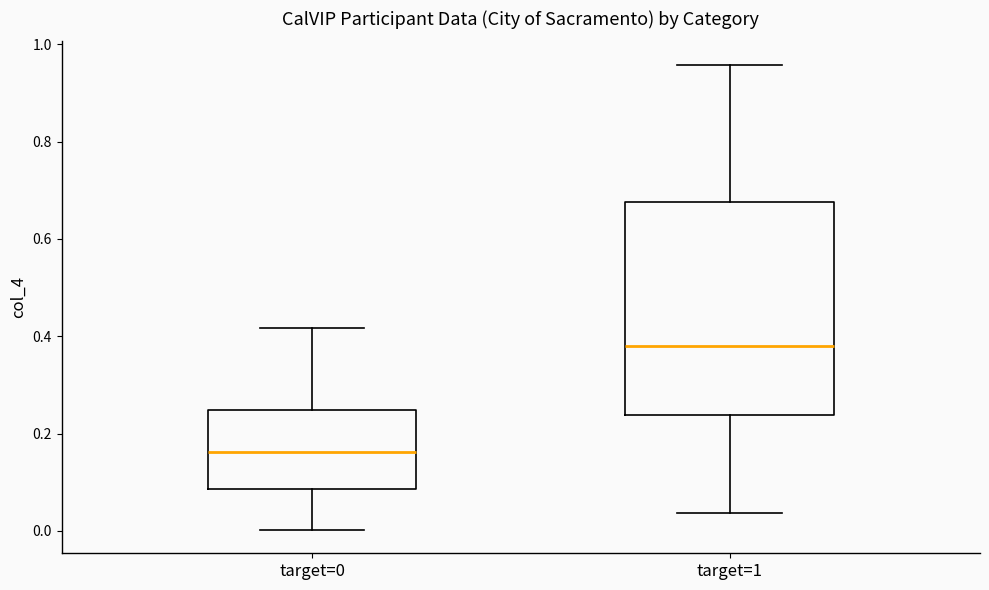

Where is the upper edge of the box for target=1 on the y-axis? The values are not printed on the chart, so give them approximately, as read against the axis.

0.68